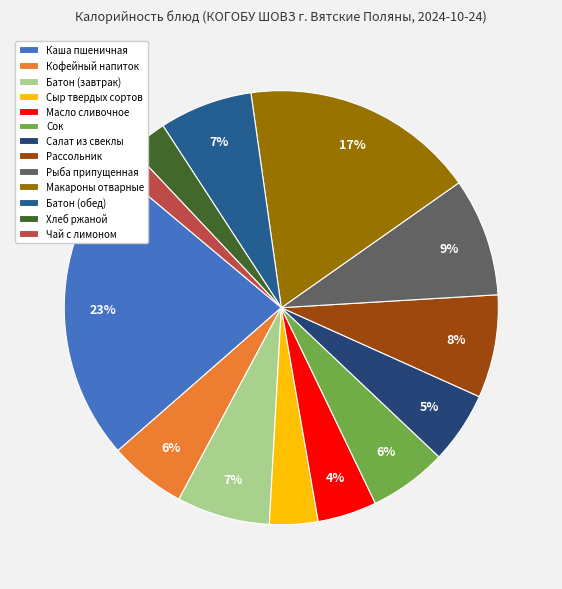

Is the sum of Каша пшеничная and Кофейный напиток greater than half?

No